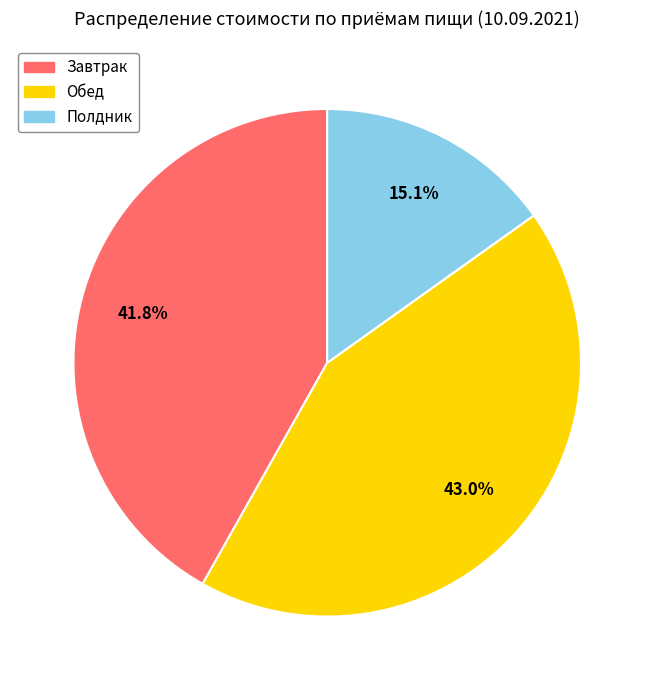

How many segments does this pie chart have?

3